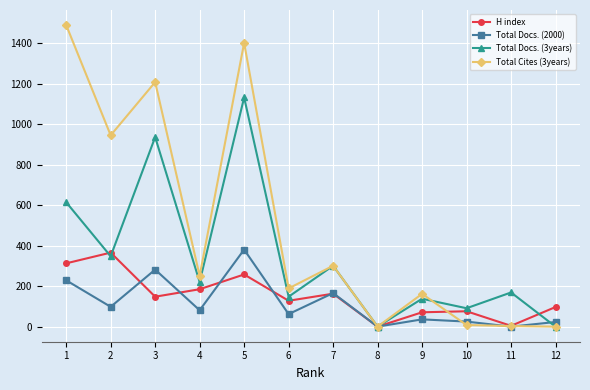

True or false: H index has more than 2 interior local peaks.

True